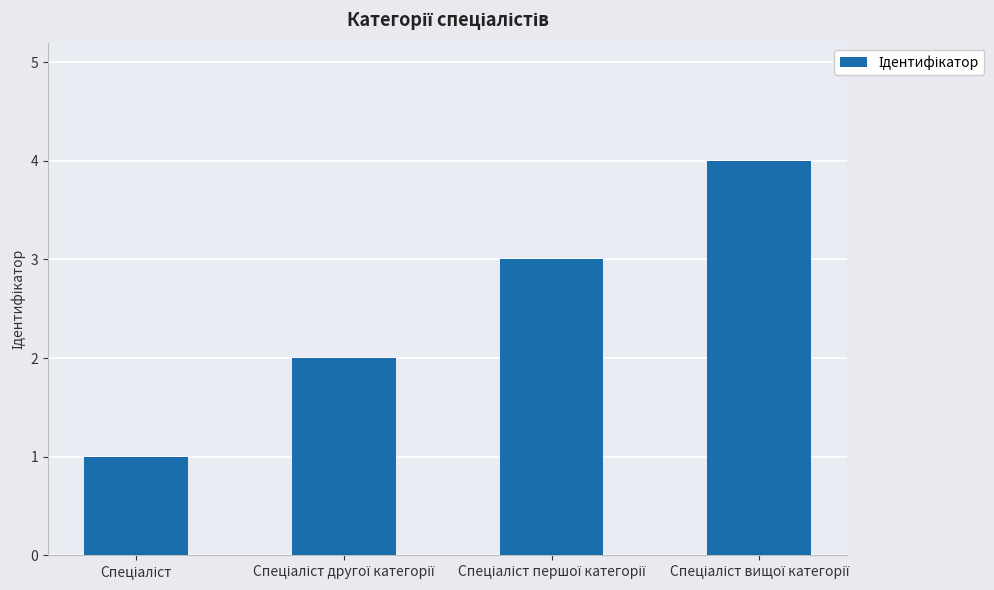

What is the minimum value shown in the chart?

1